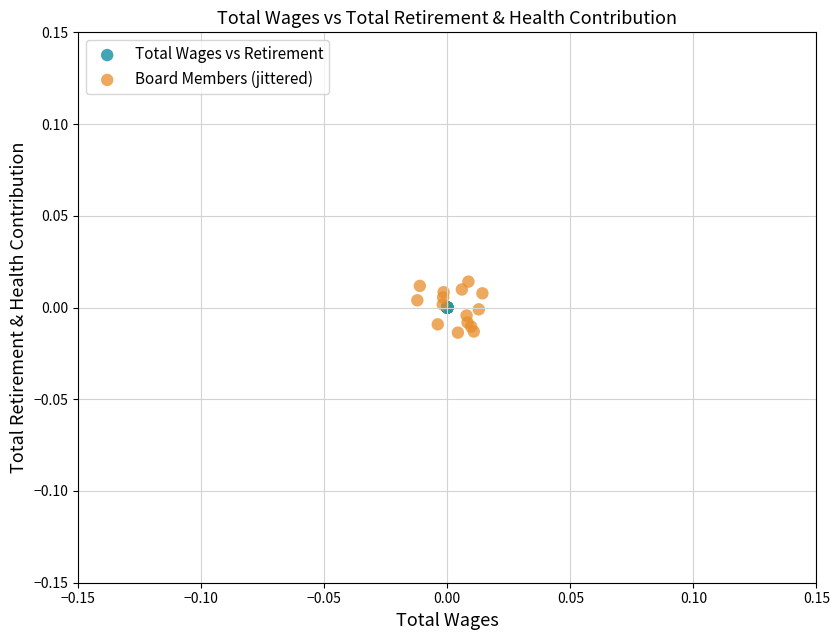

Which series contains the lowest Y value?

Board Members (jittered)